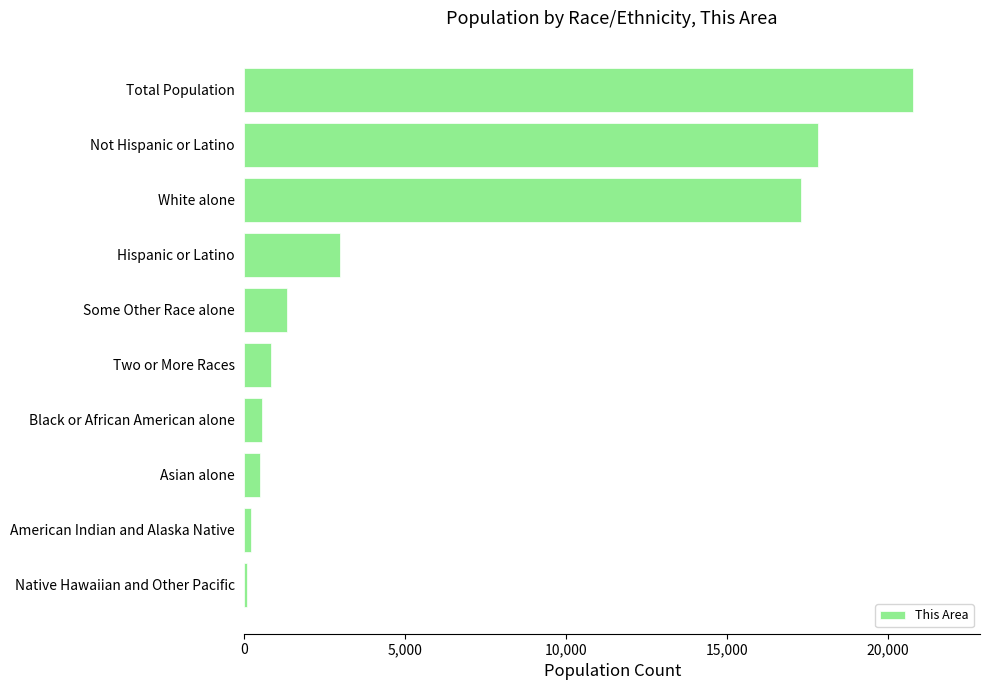

Does the chart contain stacked bars?

No